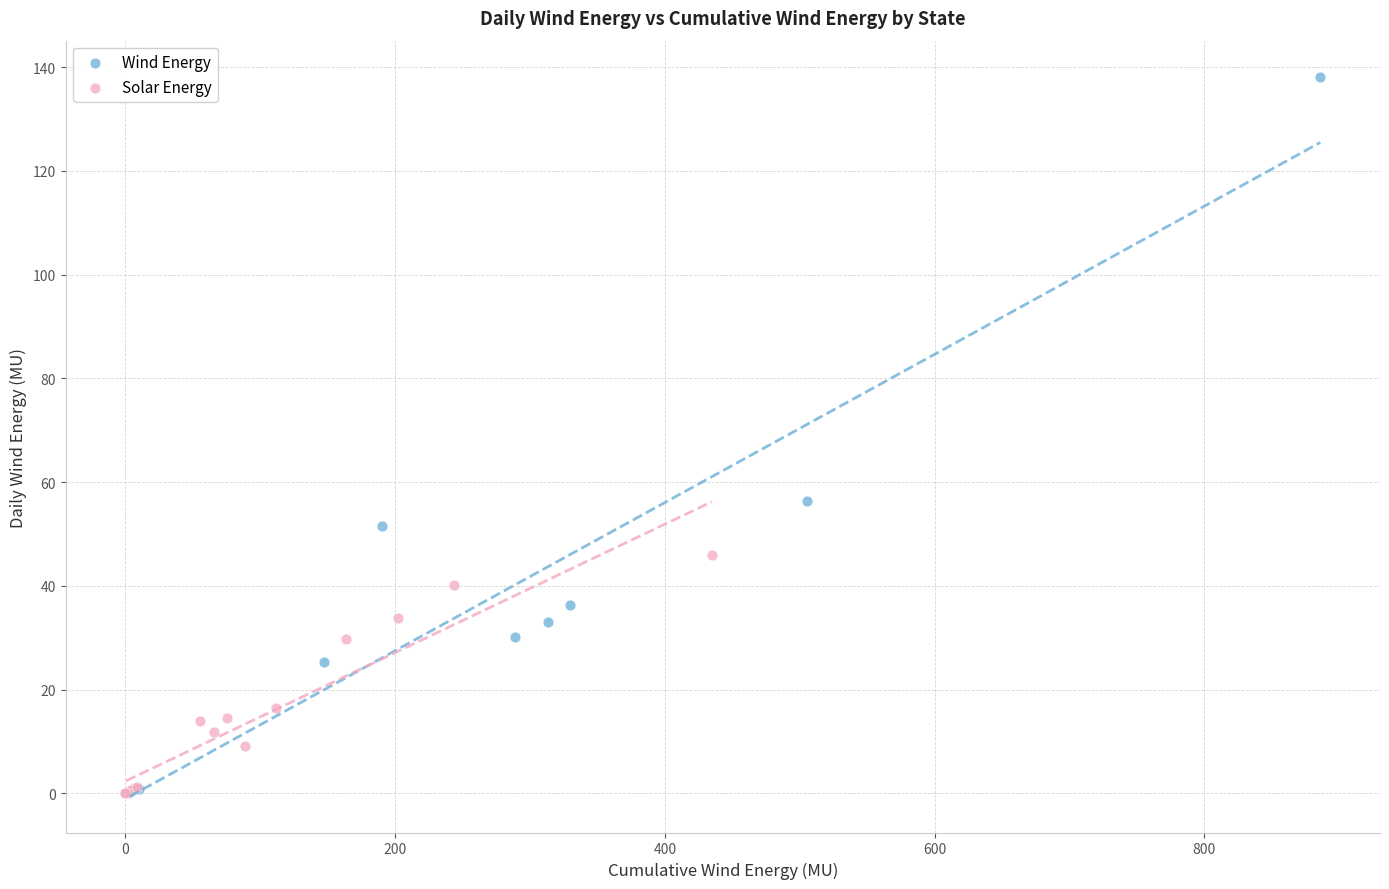

What are all the series names shown in the legend?

Wind Energy, Solar Energy